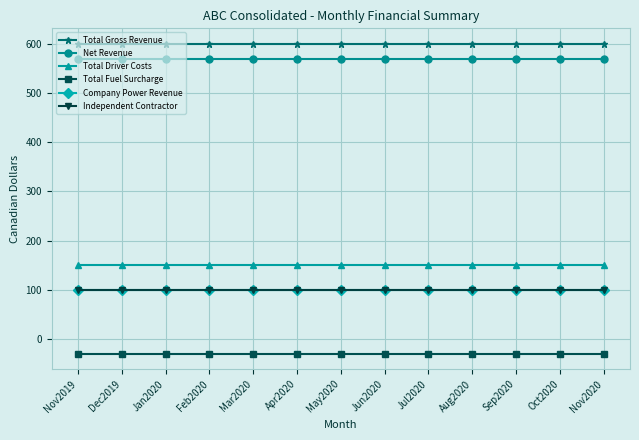

How many lines are shown in the chart?

6